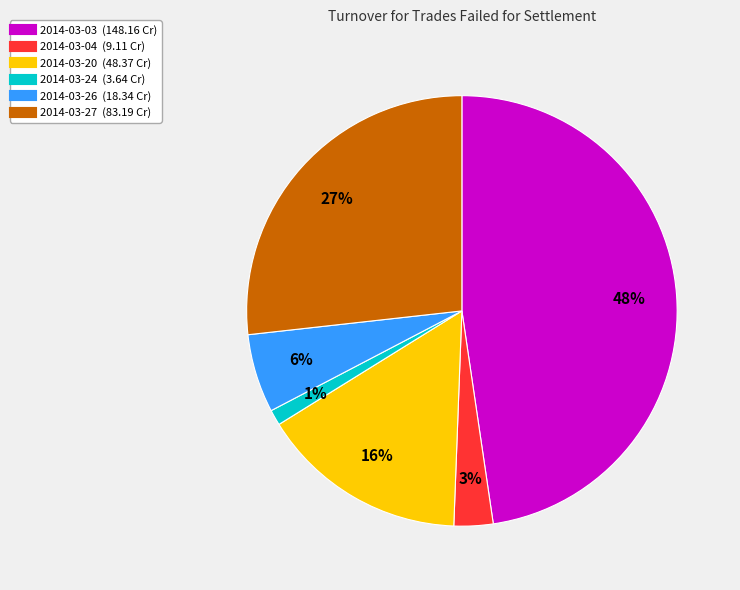

Between 2014-03-03 and 2014-03-26, which is larger?

2014-03-03